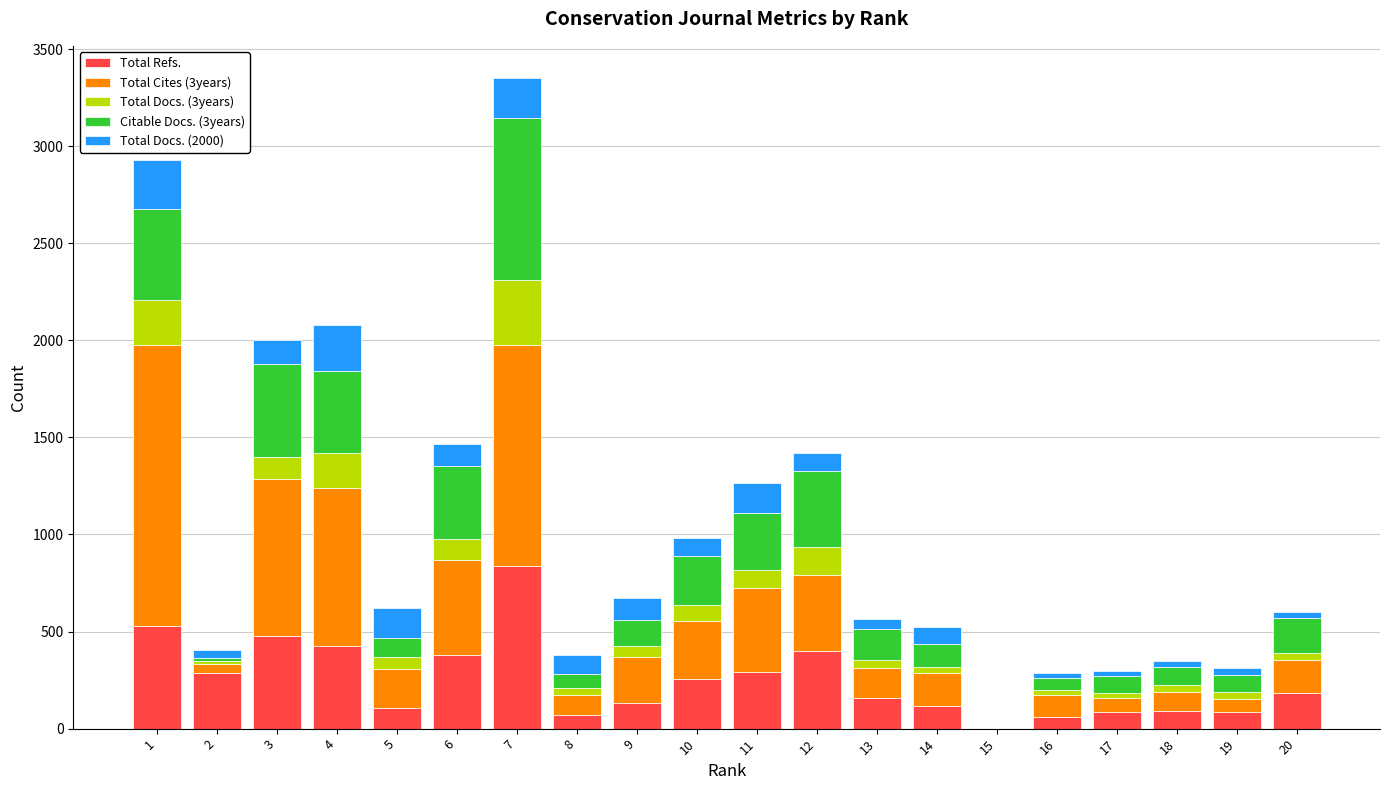

What is the highest value of the Total Refs. series?

836